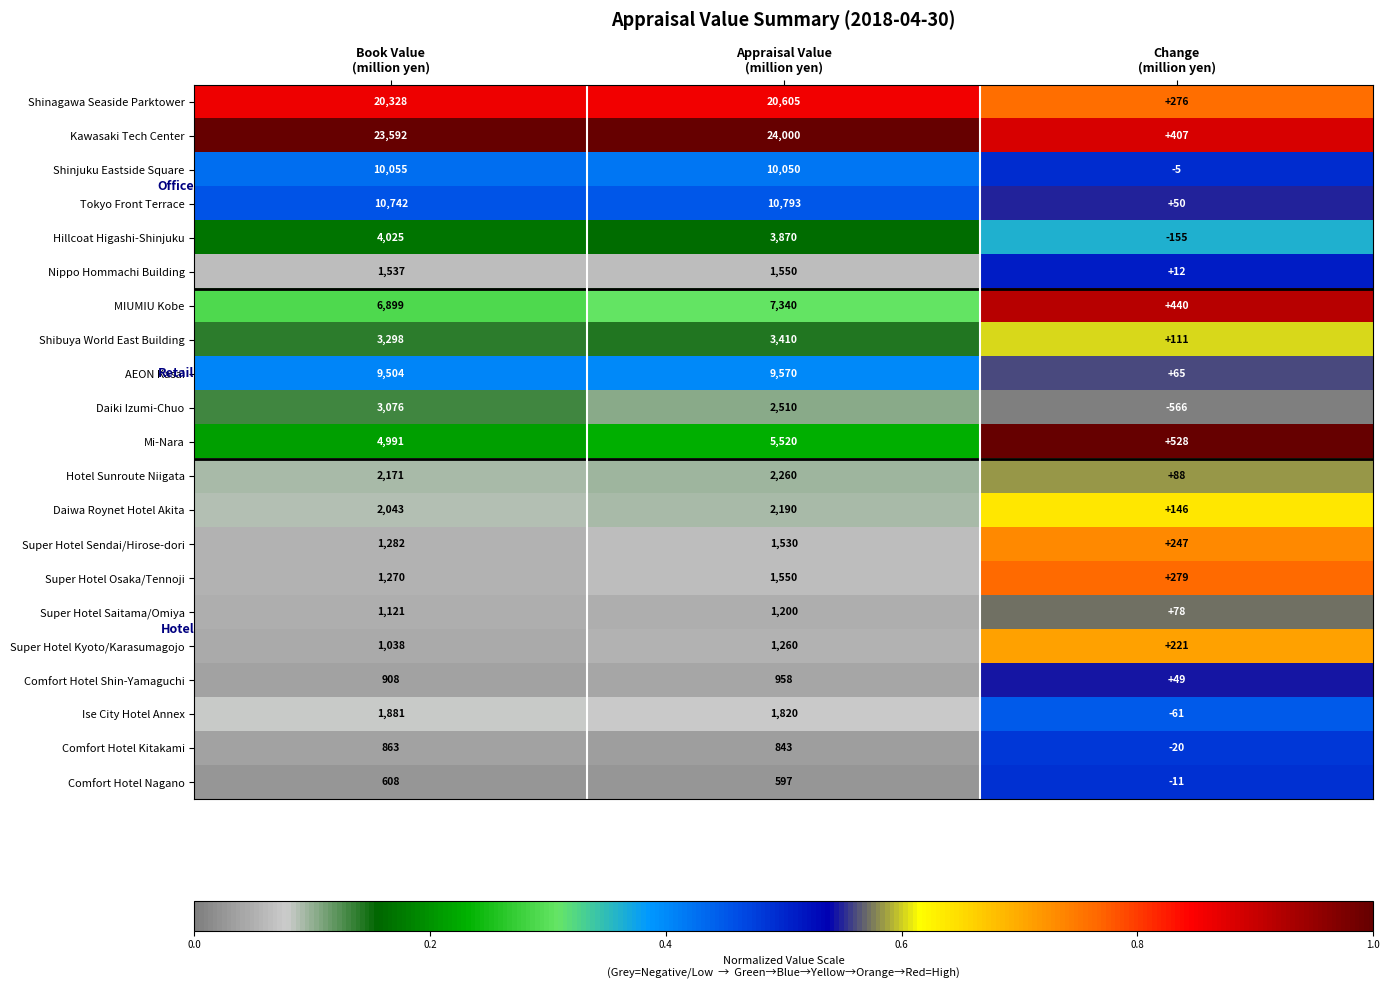

What is the spread (max minus min) of values at Change
(million yen)?

1094